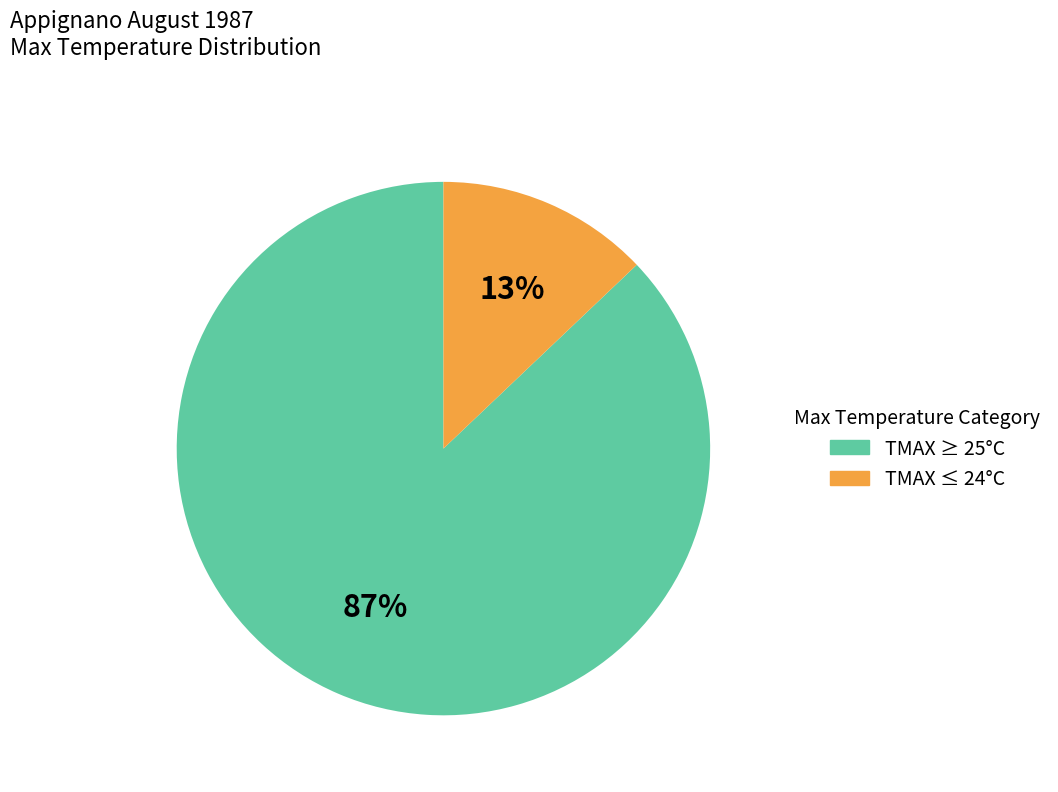

Does any single category account for the majority?

Yes